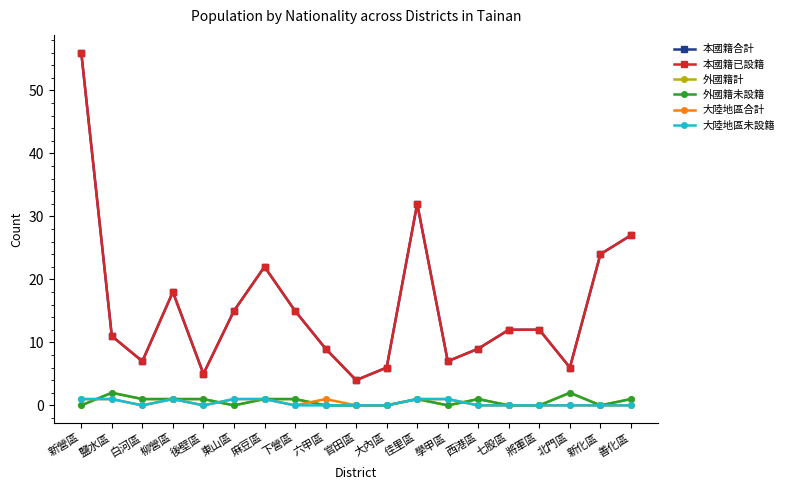

Reading left to right, extract all data points from this chart.

本國籍合計: 56	11	7	18	5	15	22	15	9	4	6	32	7	9	12	12	6	24	27
本國籍已設籍: 56	11	7	18	5	15	22	15	9	4	6	32	7	9	12	12	6	24	27
外國籍計: 0	2	1	1	1	0	1	1	0	0	0	1	0	1	0	0	2	0	1
外國籍未設籍: 0	2	1	1	1	0	1	1	0	0	0	1	0	1	0	0	2	0	1
大陸地區合計: 1	1	0	1	0	1	1	0	1	0	0	1	1	0	0	0	0	0	0
大陸地區未設籍: 1	1	0	1	0	1	1	0	0	0	0	1	1	0	0	0	0	0	0